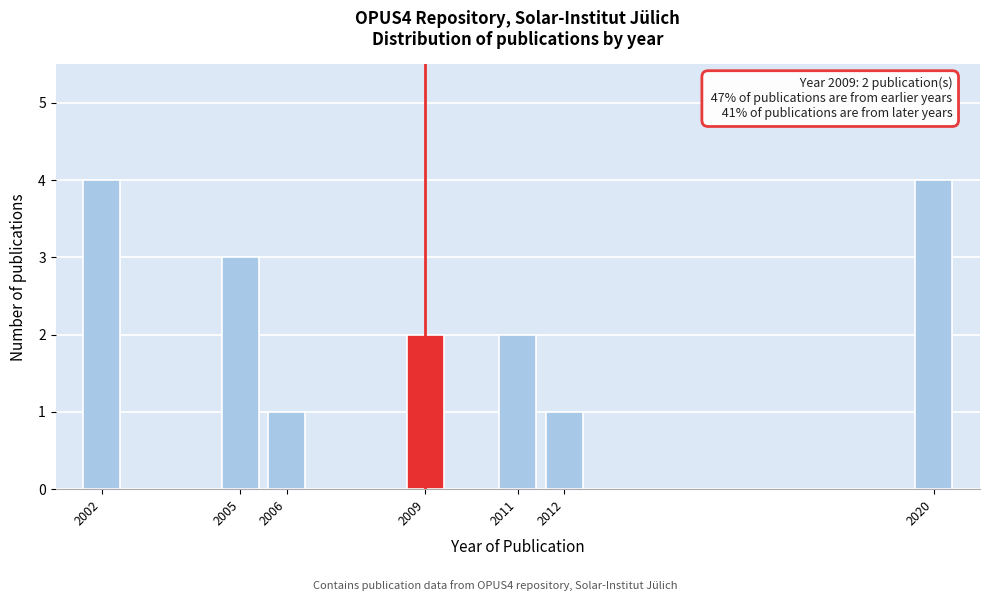

Reading right to left, extract all data points from this chart.

2020=4	2012=1	2011=2	2009=2	2006=1	2005=3	2002=4